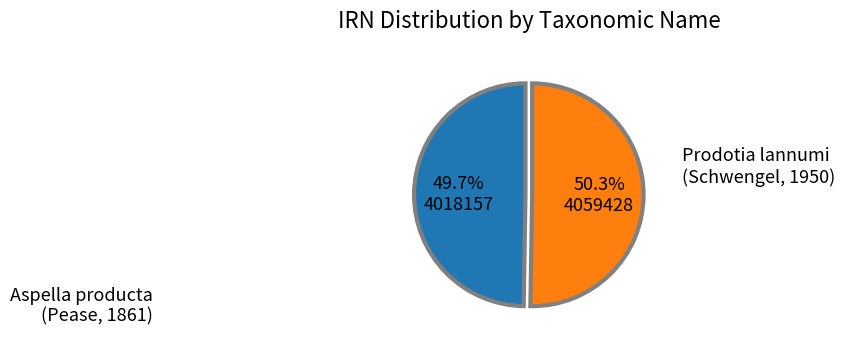

Does any single category account for the majority?

Yes